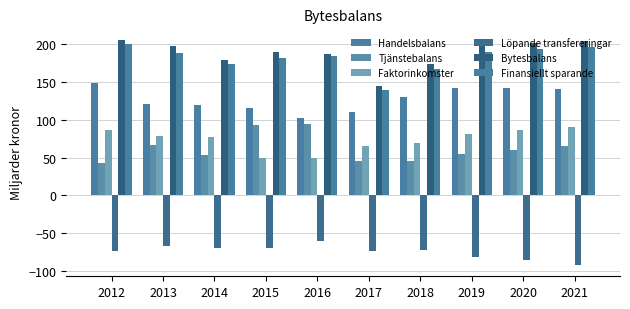

At how many categories does at least one series exceed 62?

10